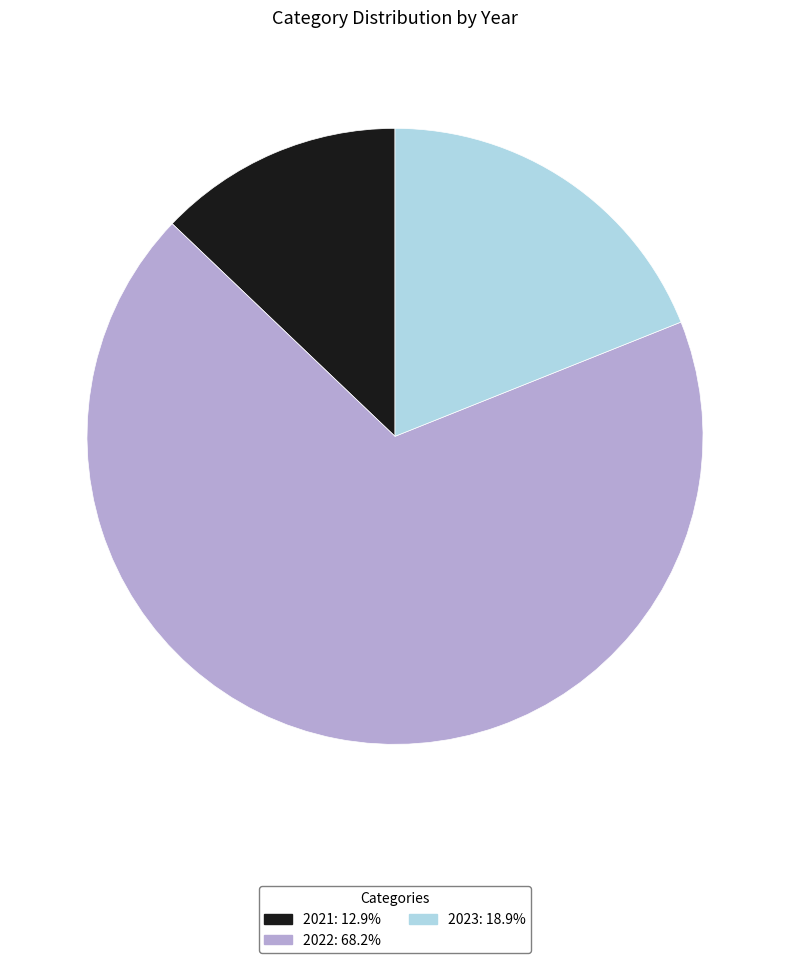

What is the ratio of the value at 2021 to the value at 2023?

0.7